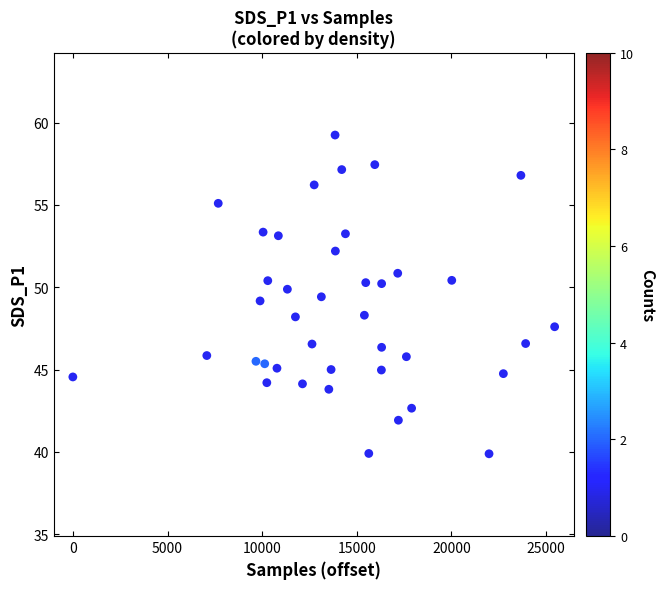

What is the range of Y values (max minus min)?

19.4